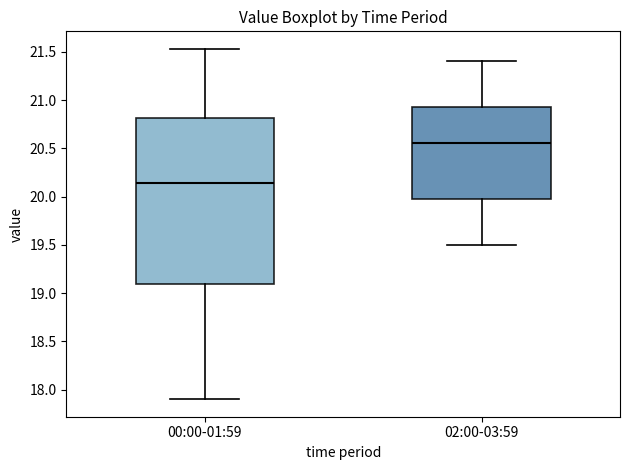

Comparing the boxes themselves (not the whiskers), which one is the tallest?

00:00-01:59